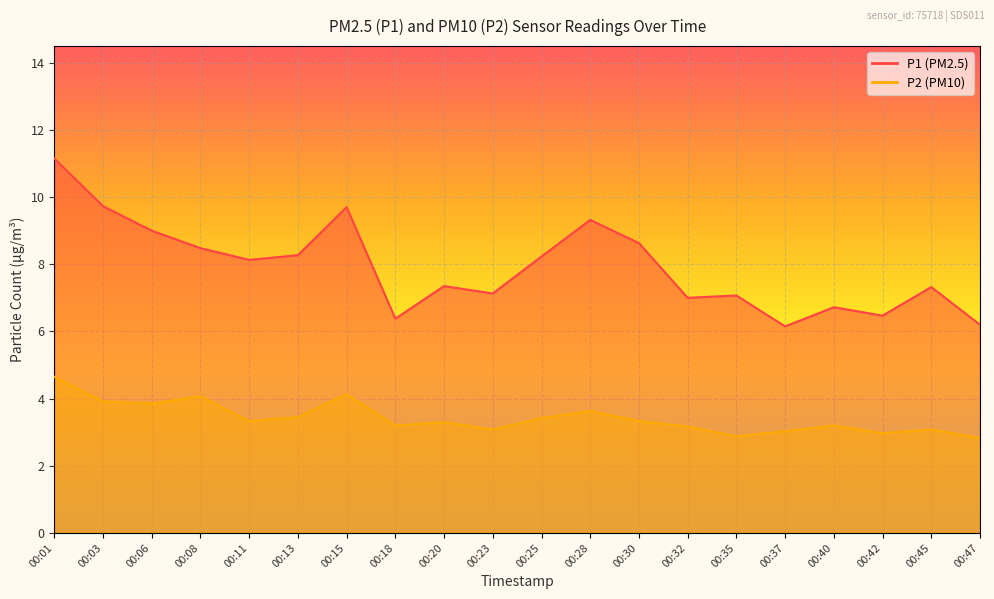

Which has a higher value, 00:13 or 00:40?

00:13